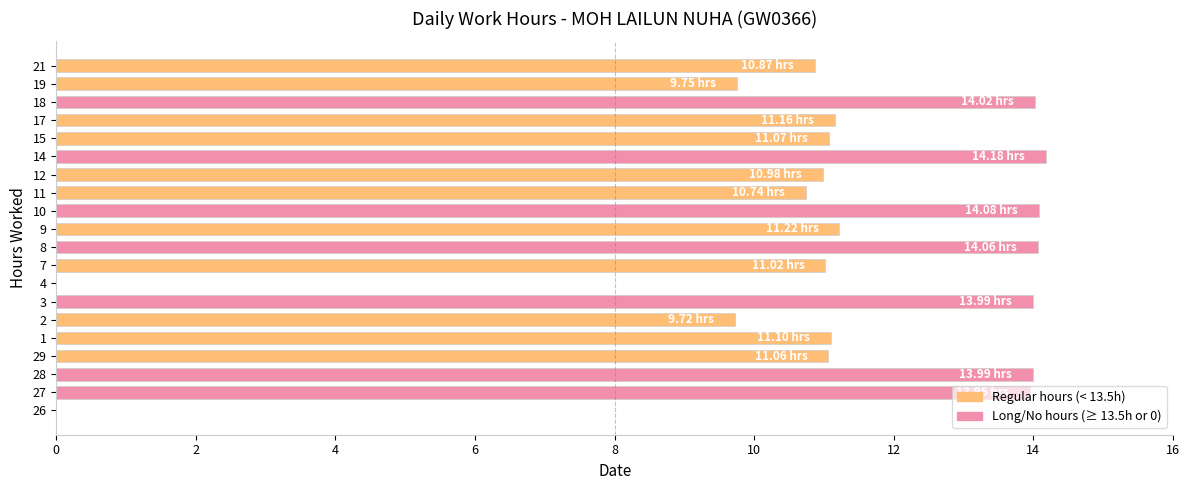

True or false: the data shows 14.2 at 14.

True